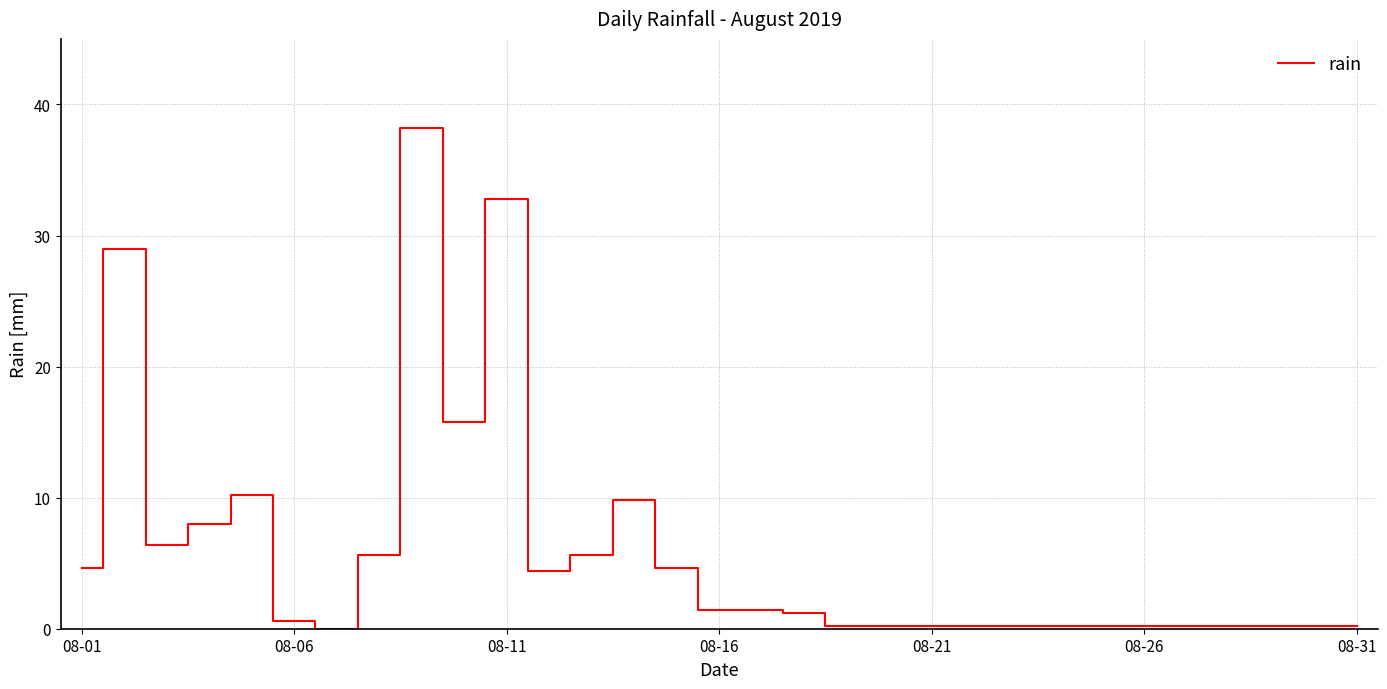

What is the difference between the maximum and minimum values?

38.2